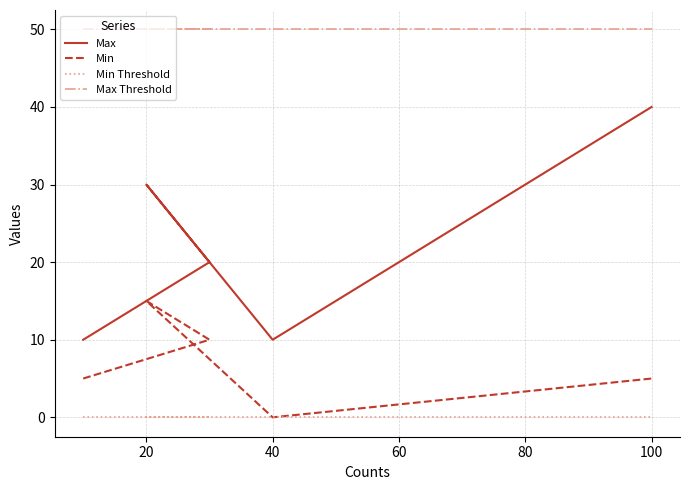

What is the sum of all Min values?

35